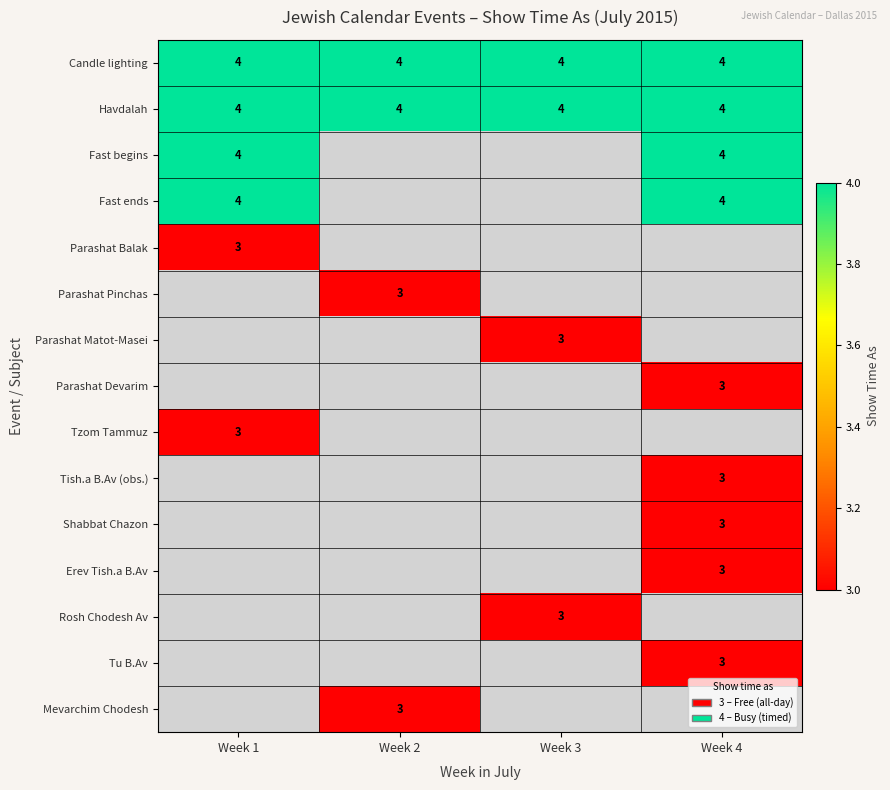

At which category does the chart reach its minimum across all series?

Week 1